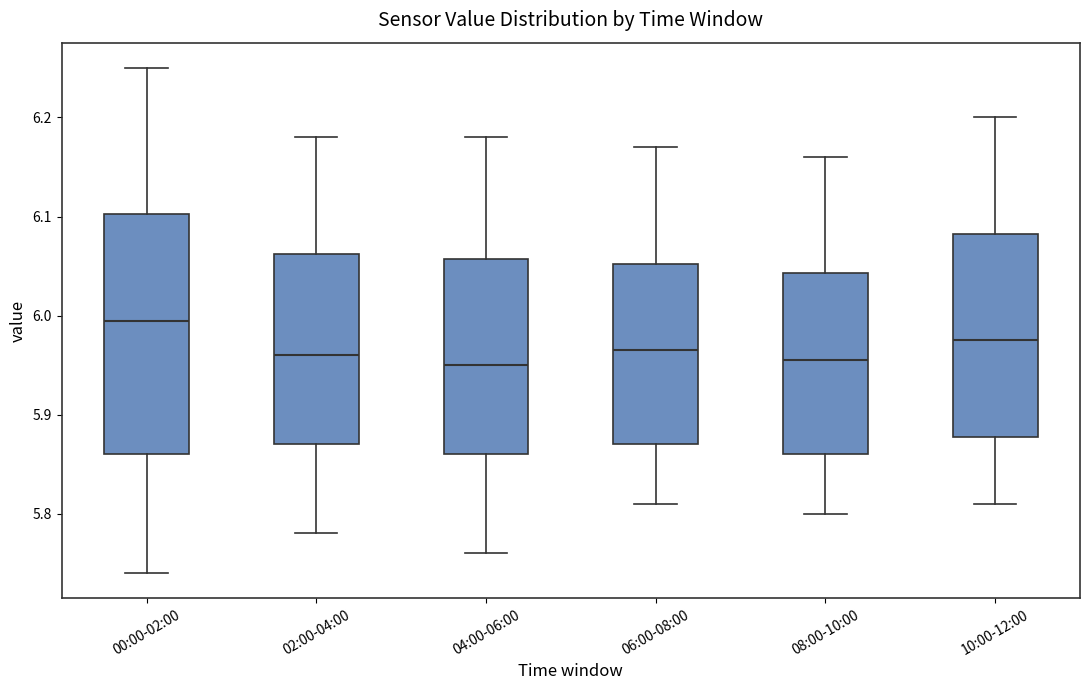

Reading left to right, transcribe this box plot: for each box, give where its median line is, the range the box spans, and where its two whiskers end, as read against the y-axis. The values are not printed on the chart, so give them approximately, as read against the axis.

00:00-02:00: median 6.00, box 5.86 to 6.10, whiskers 5.74 to 6.25
02:00-04:00: median 5.96, box 5.87 to 6.06, whiskers 5.78 to 6.18
04:00-06:00: median 5.95, box 5.86 to 6.06, whiskers 5.76 to 6.18
06:00-08:00: median 5.97, box 5.87 to 6.05, whiskers 5.81 to 6.17
08:00-10:00: median 5.96, box 5.86 to 6.04, whiskers 5.80 to 6.16
10:00-12:00: median 5.98, box 5.88 to 6.08, whiskers 5.81 to 6.20